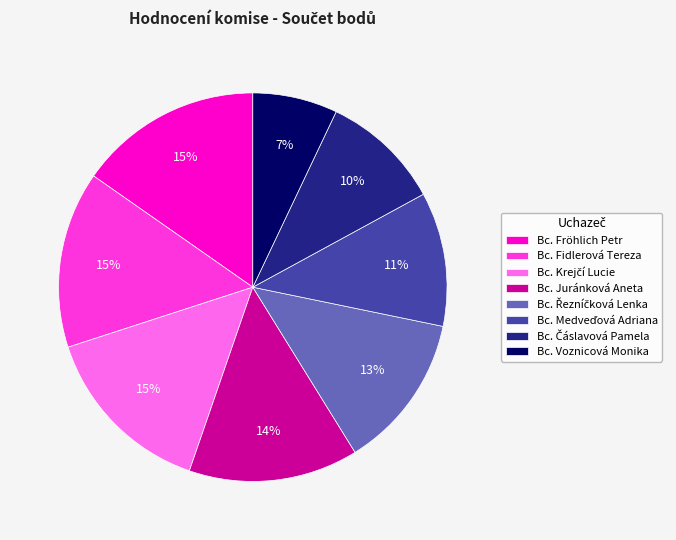

How many segments does this pie chart have?

8